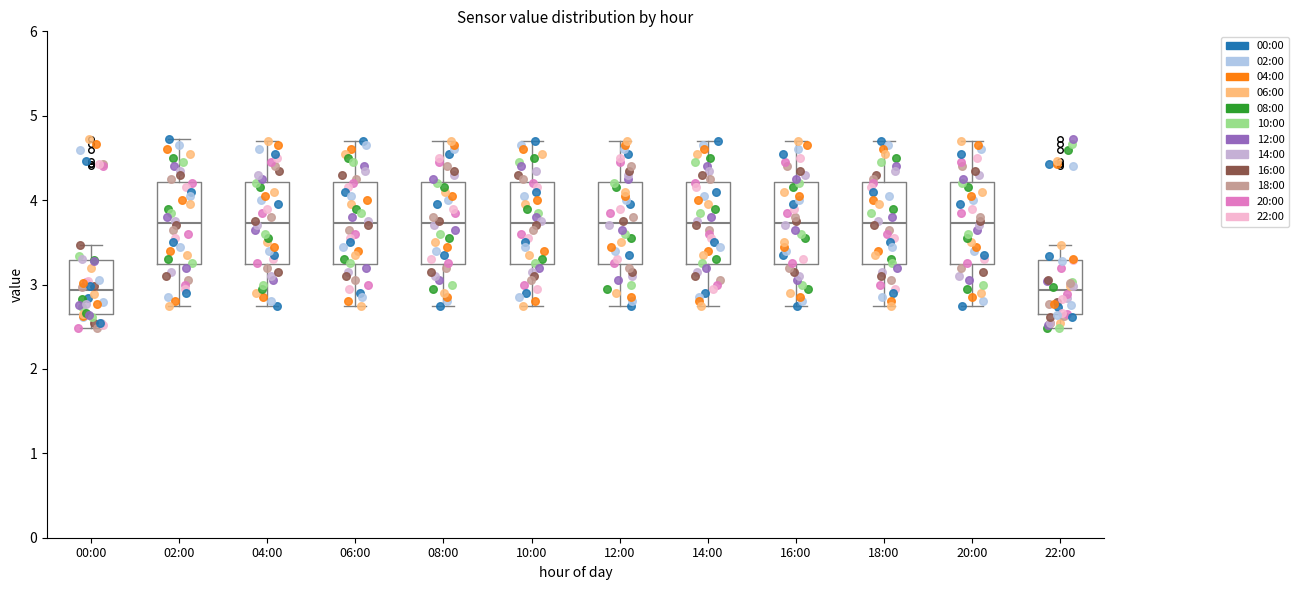

Reading left to right, read every box against the y-axis: the position of its median line, the range the box covers, and the ends of its whiskers. The values are not printed on the chart, so give them approximately, as read against the axis.

00:00: median 2.9, box 2.6 to 3.3, whiskers 2.5 to 3.5
02:00: median 3.7, box 3.2 to 4.2, whiskers 2.8 to 4.7
04:00: median 3.7, box 3.2 to 4.2, whiskers 2.8 to 4.7
06:00: median 3.7, box 3.2 to 4.2, whiskers 2.8 to 4.7
08:00: median 3.7, box 3.2 to 4.2, whiskers 2.8 to 4.7
10:00: median 3.7, box 3.2 to 4.2, whiskers 2.8 to 4.7
12:00: median 3.7, box 3.2 to 4.2, whiskers 2.8 to 4.7
14:00: median 3.7, box 3.2 to 4.2, whiskers 2.8 to 4.7
16:00: median 3.7, box 3.2 to 4.2, whiskers 2.8 to 4.7
18:00: median 3.7, box 3.2 to 4.2, whiskers 2.8 to 4.7
20:00: median 3.7, box 3.2 to 4.2, whiskers 2.8 to 4.7
22:00: median 2.9, box 2.6 to 3.3, whiskers 2.5 to 3.5